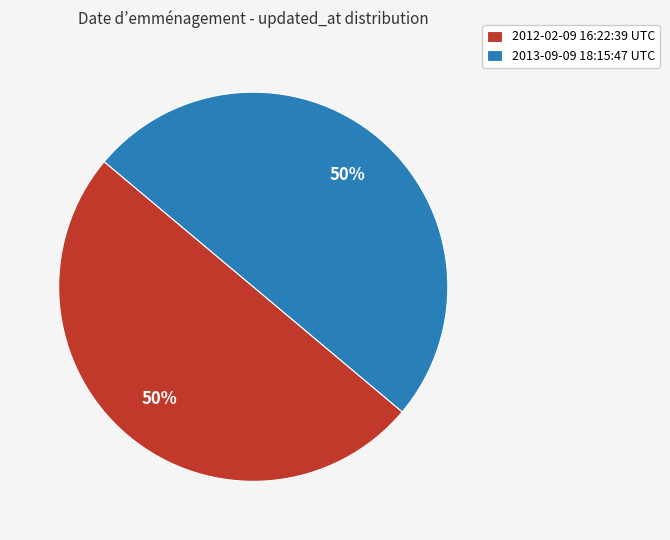

Do 2013-09-09 18:15:47 UTC and 2012-02-09 16:22:39 UTC together represent more than half of the pie?

Yes